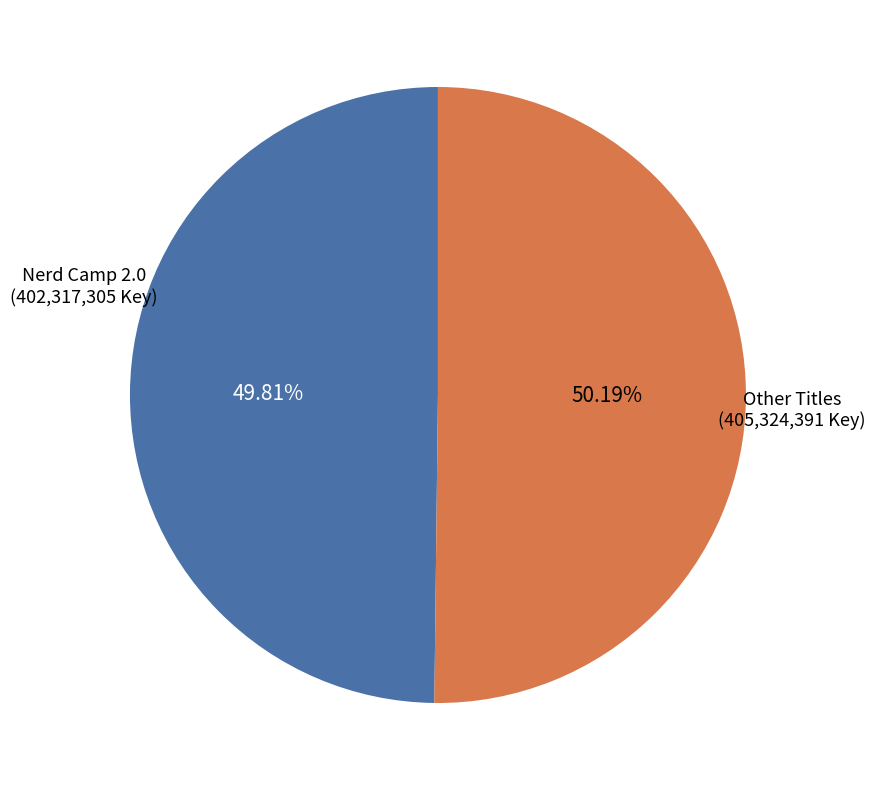

Do Other Titles and Nerd Camp 2.0 together represent more than half of the pie?

Yes